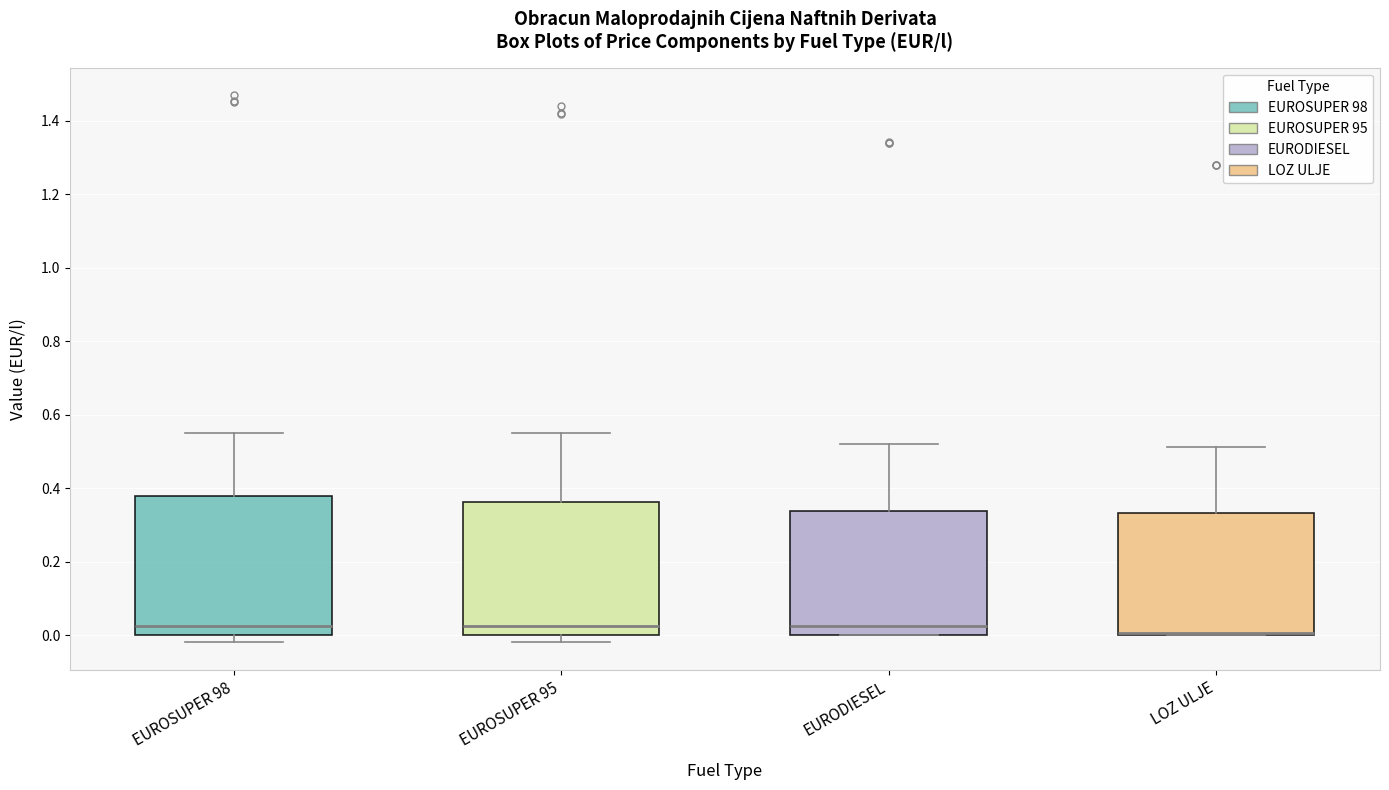

Reading left to right, transcribe this box plot: for each box, give where its median line is, the range the box spans, and where its two whiskers end, as read against the y-axis. The values are not printed on the chart, so give them approximately, as read against the axis.

EUROSUPER 98: median 0.02, box 0.00 to 0.38, whiskers -0.02 to 0.54
EUROSUPER 95: median 0.02, box 0.00 to 0.36, whiskers -0.02 to 0.54
EURODIESEL: median 0.02, box 0.00 to 0.34, whiskers 0.00 to 0.52
LOZ ULJE: median 0.00 (drawn on the box's lower edge), box 0.00 to 0.34, whiskers 0.00 to 0.52